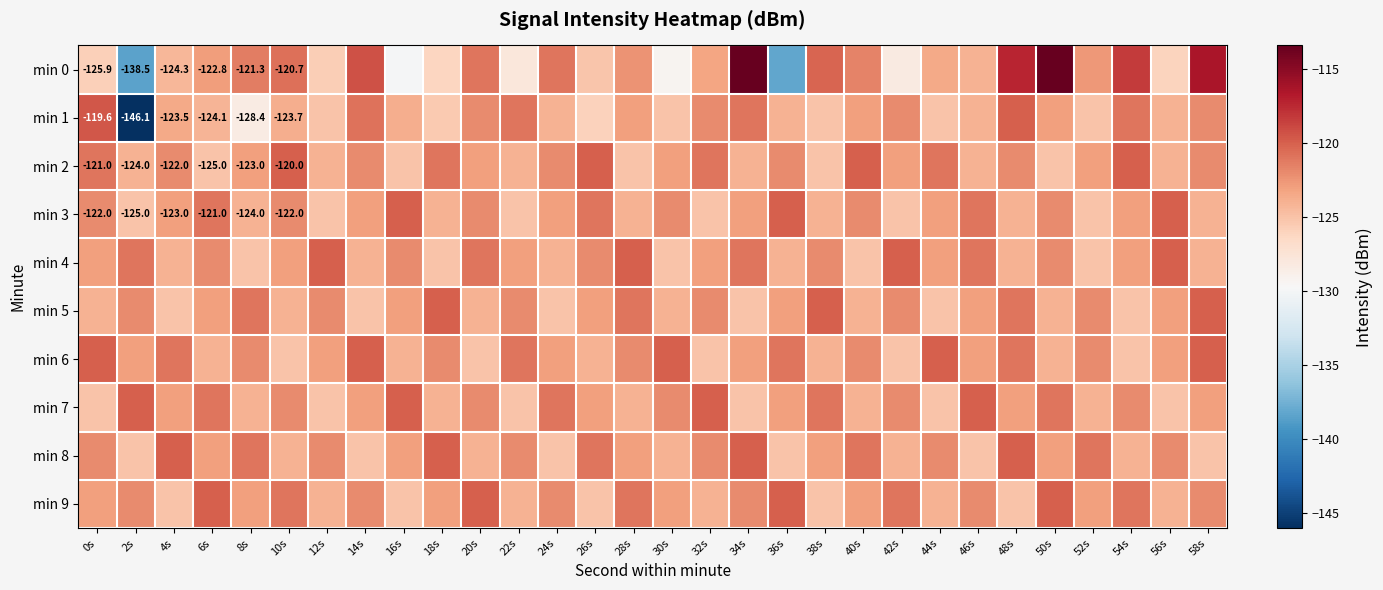

Read the min 7 value at 6s.

-121.0